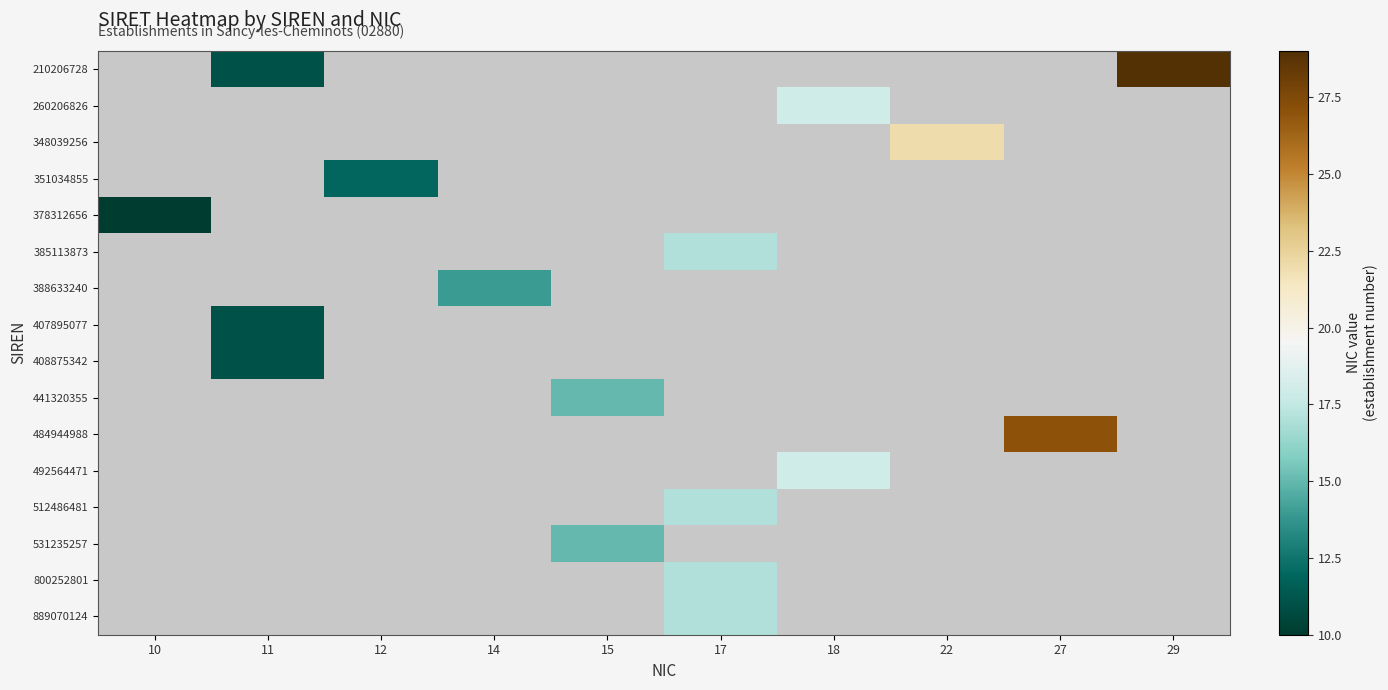

What is the greatest value displayed?

29.0